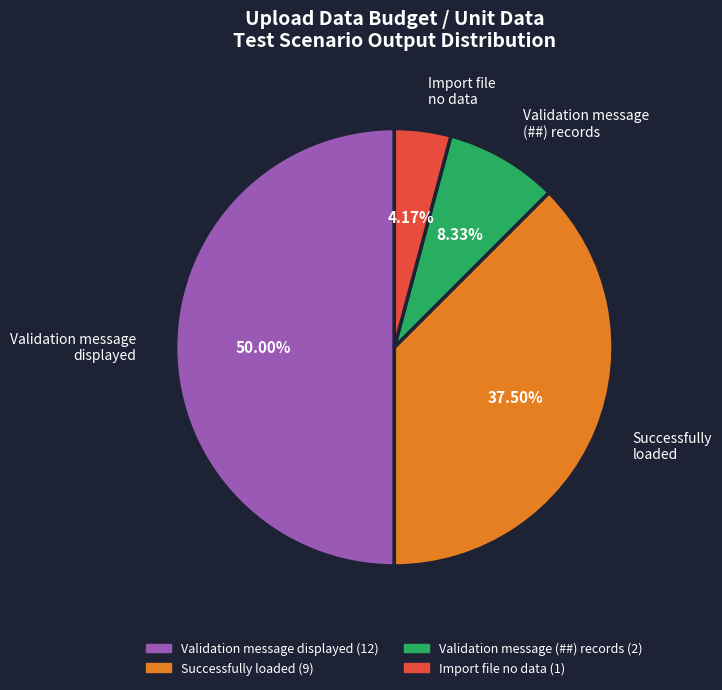

Which slice is the smallest?

Import file no data